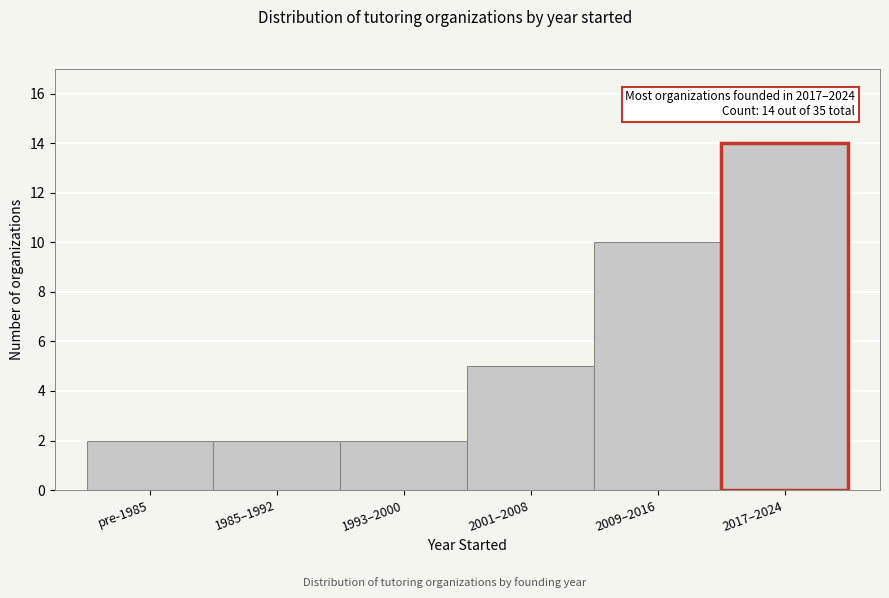

Reading left to right, extract all data points from this chart.

2	2	2	5	10	14